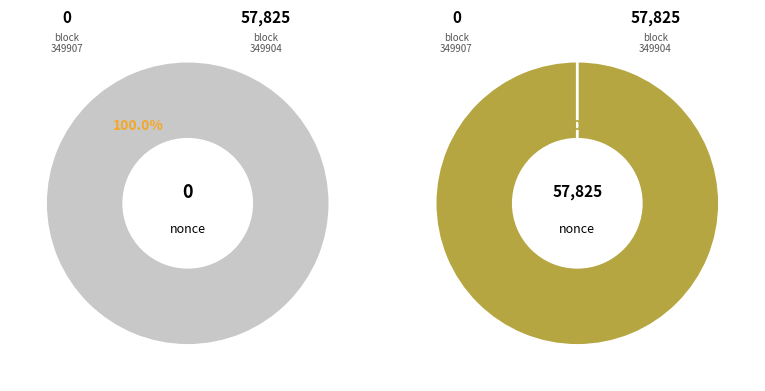

Is it true that 349904 is 100% of the pie?

True